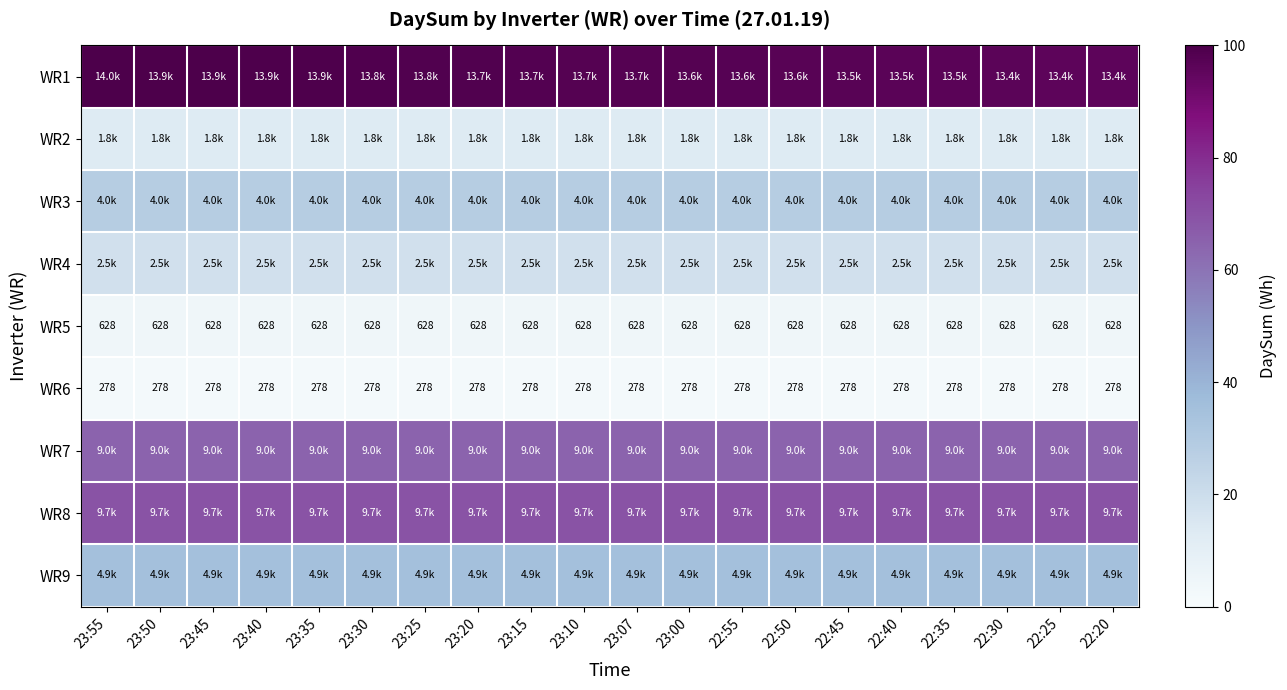

Is the value of WR3 at 23:55 greater than the value of WR1 at 22:20?

No